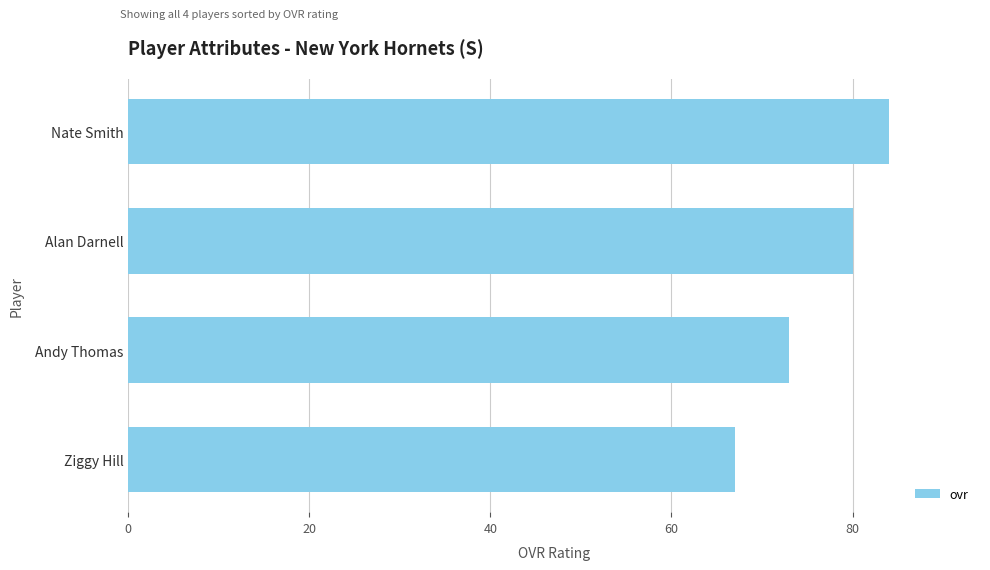

Between Andy Thomas and Ziggy Hill, which is larger?

Andy Thomas